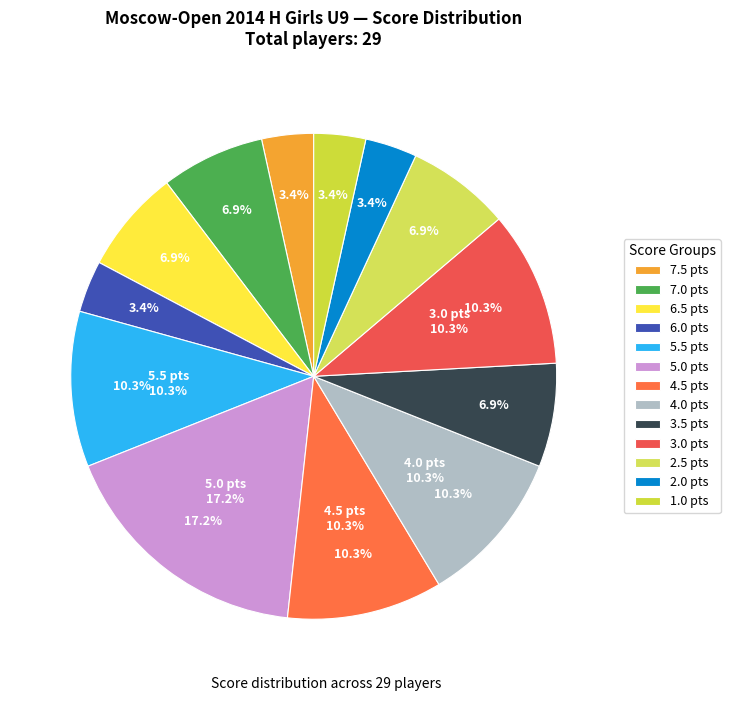

Combined, what portion of the pie is 6.5 and 7.0?

13.8%